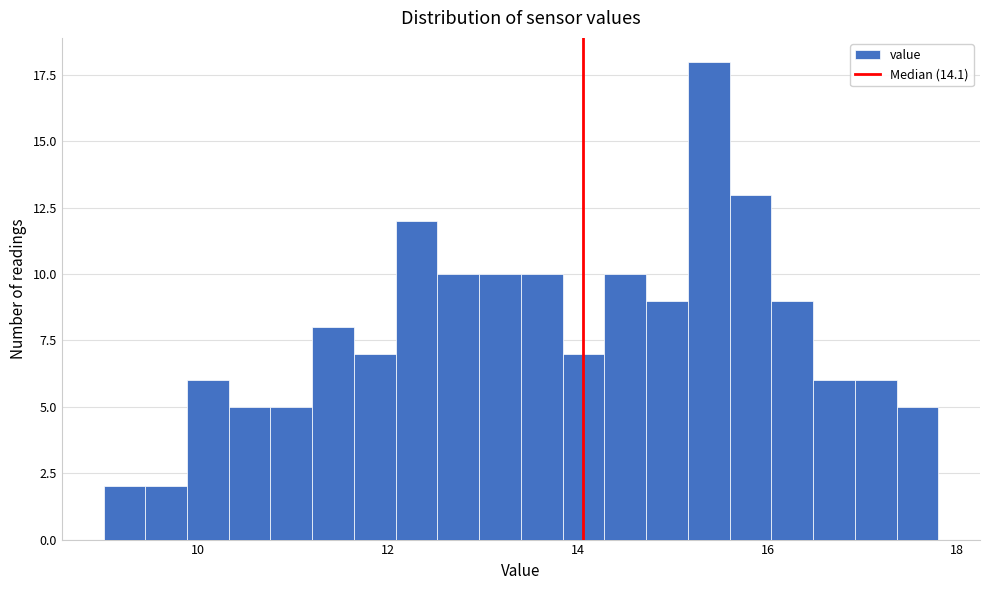

Around what value on the x-axis is the tallest bar? Give the approximate position of its centre, as read against the axis.

15.4